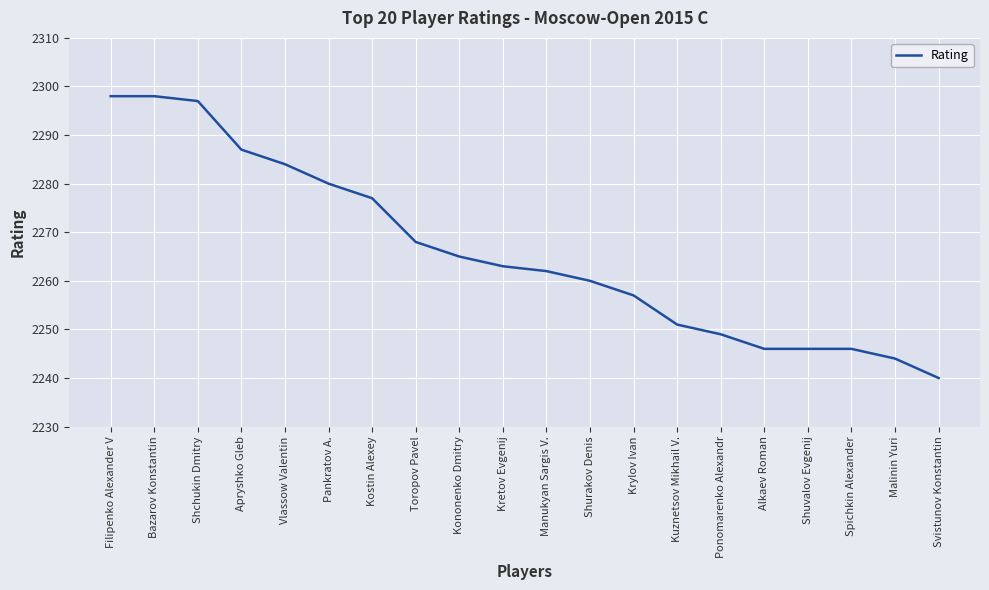

Does the chart display data point markers on the line(s)?

No